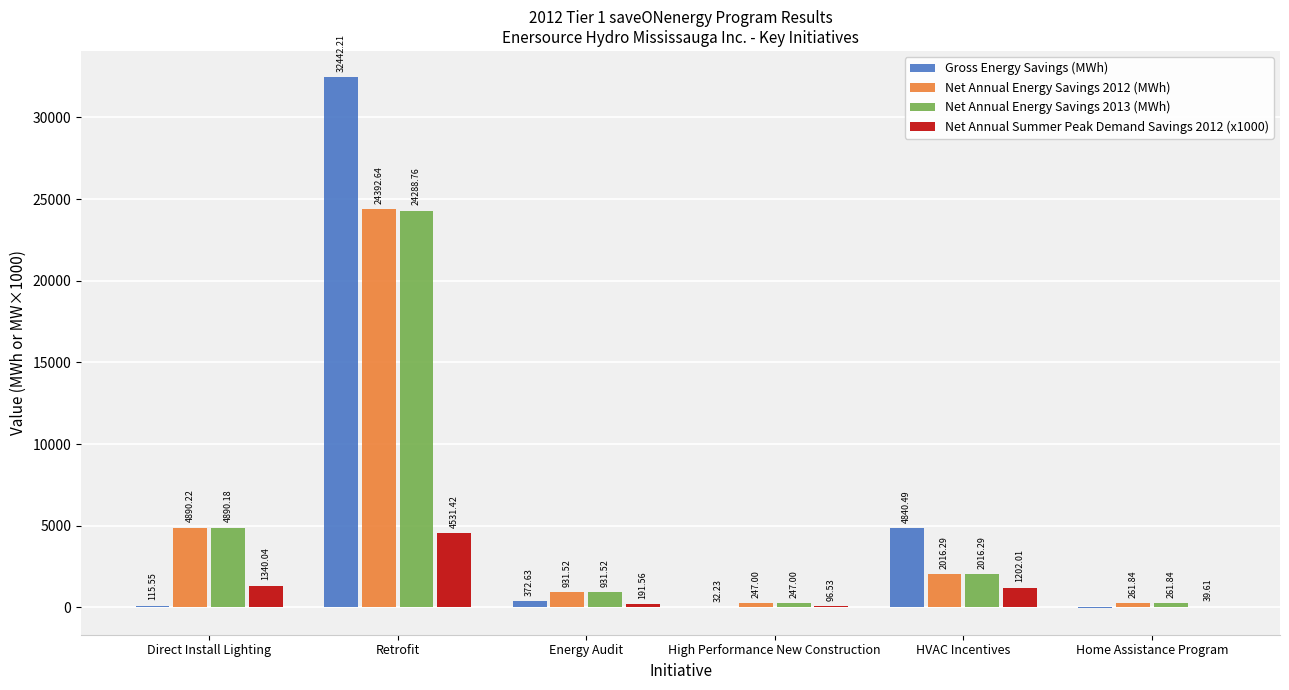

What is the sum of the Net Annual Energy Savings 2012 (MWh) values at Direct Install Lighting and Home Assistance Program?

5152.1